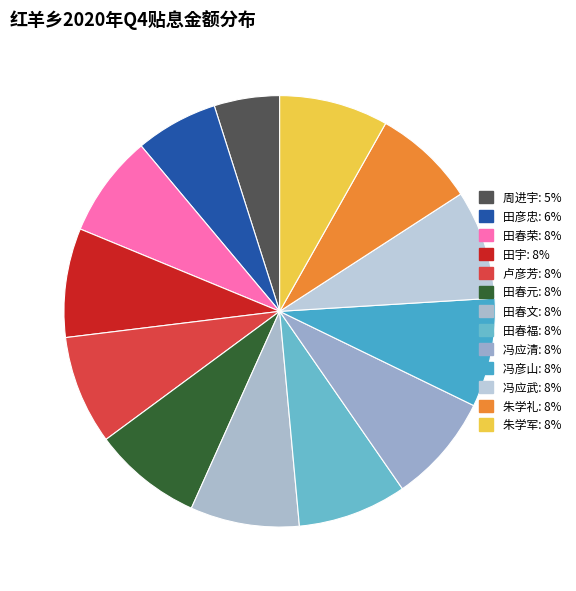

What percentage is the 周进宇 slice, to the nearest percent?

5%